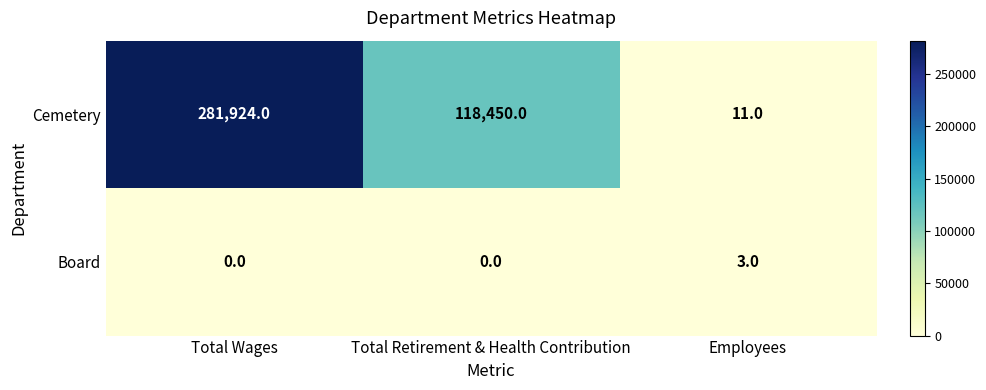

Which category has the lowest value in the Cemetery series?

Employees